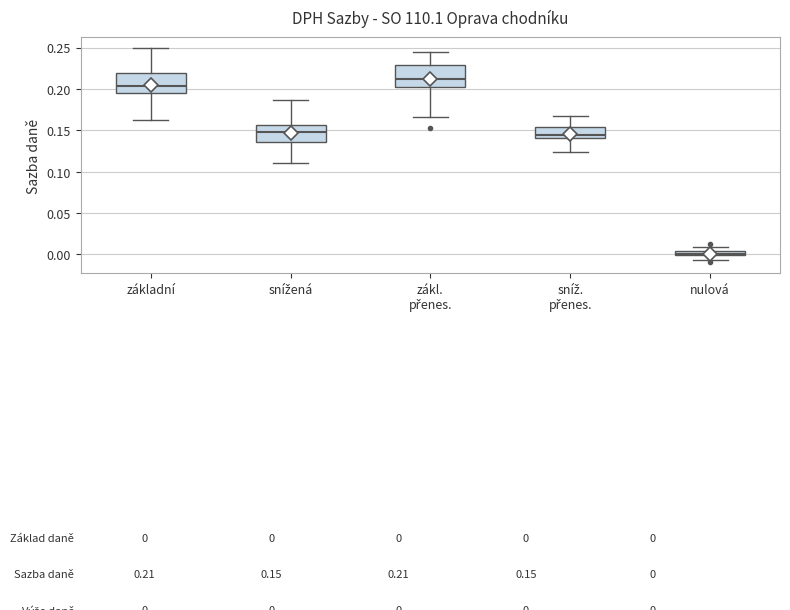

Which box has the highest median line?

zákl. přenes.